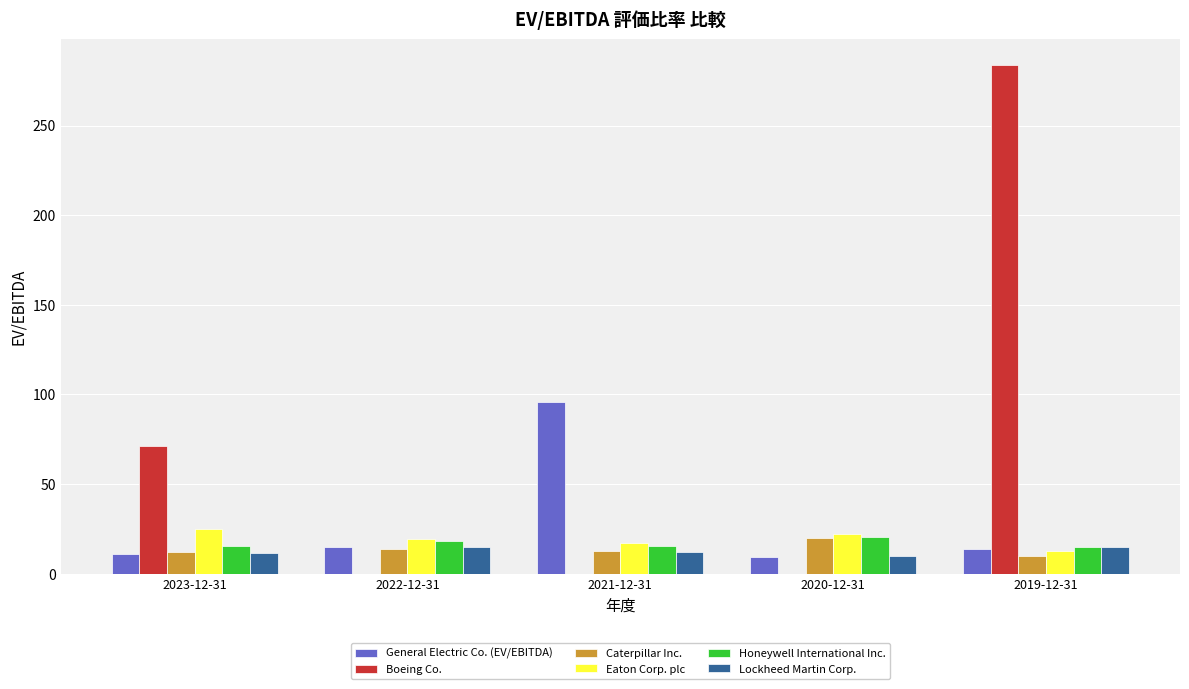

Which label corresponds to the largest value in the chart?

2019-12-31